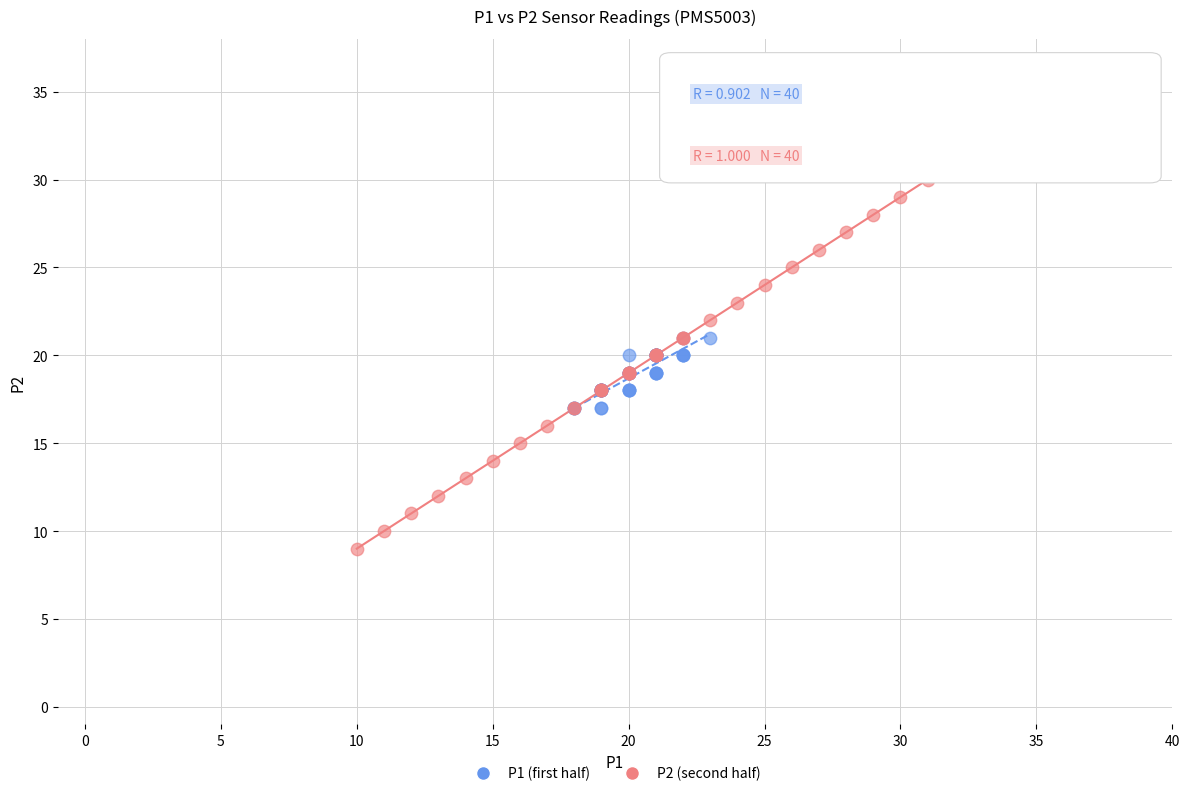

Which series contains the lowest Y value?

P2 (second half)